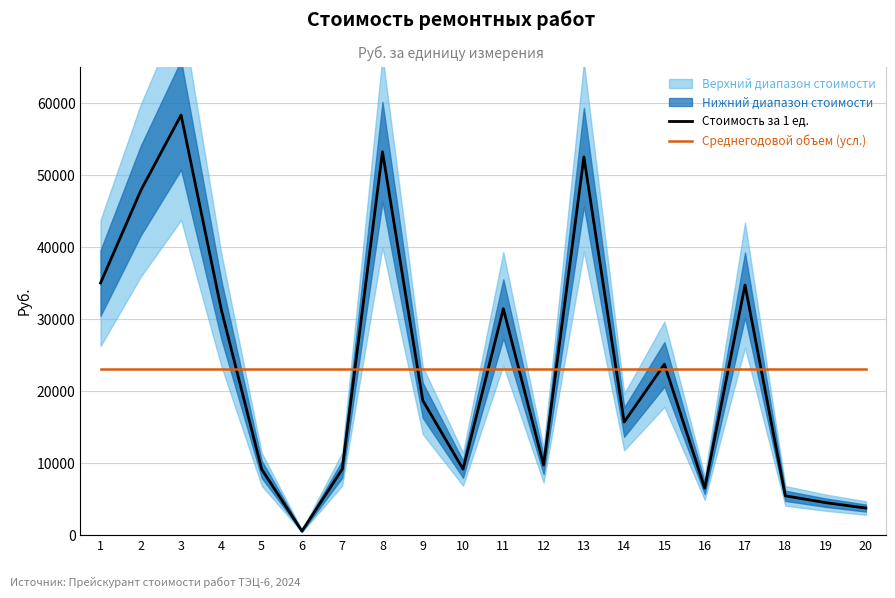

The Среднегодовой объем (усл.) series shows 23022.0 at 9. True or false?

True